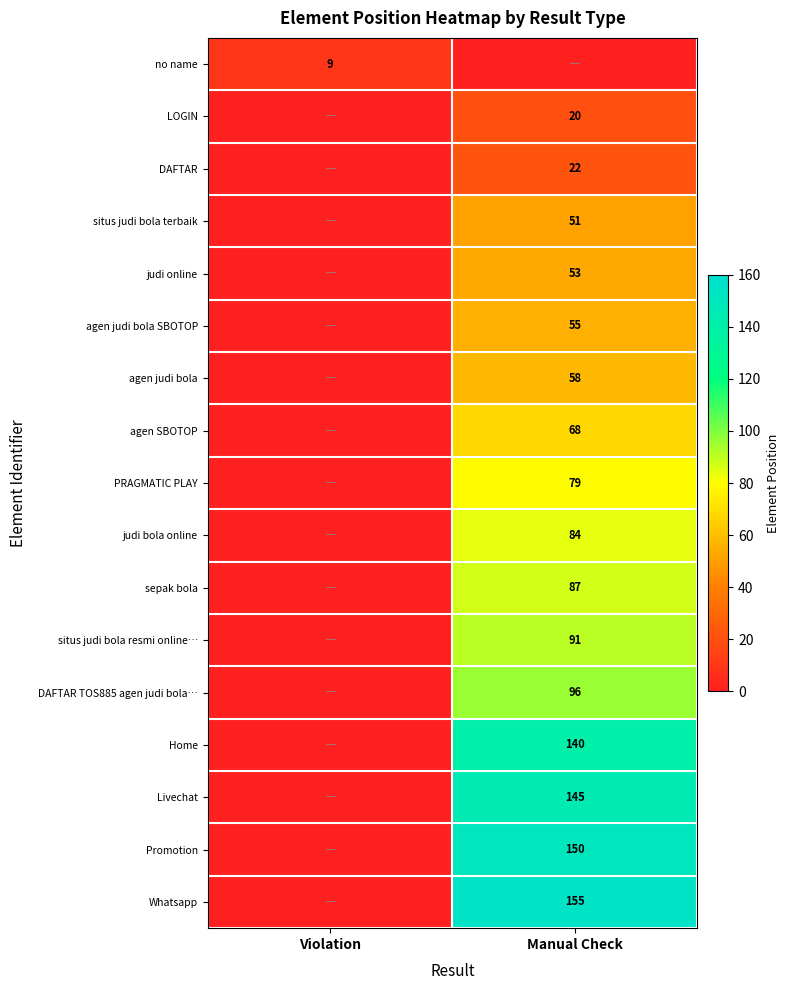

The agen judi bola series shows 58 at Manual Check. True or false?

True